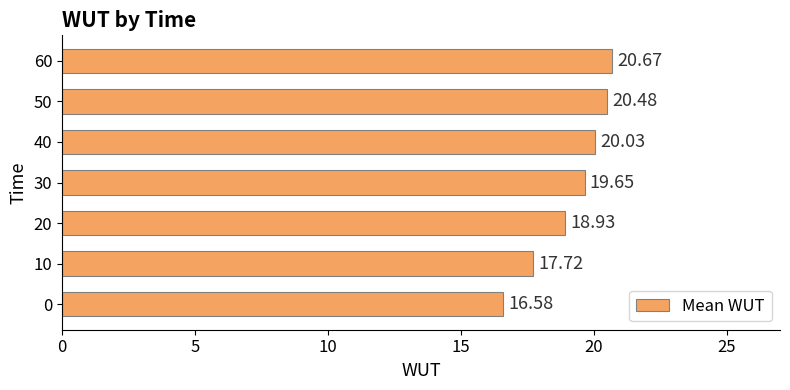

What is the change in value from 10 to 20?

+1.2